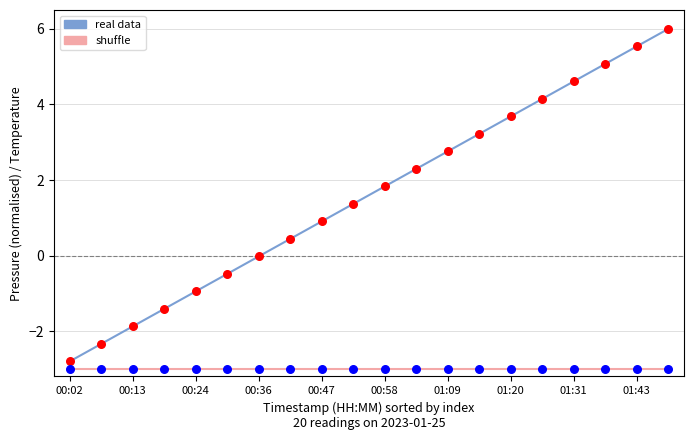

Which series has the largest total across all categories?

real data